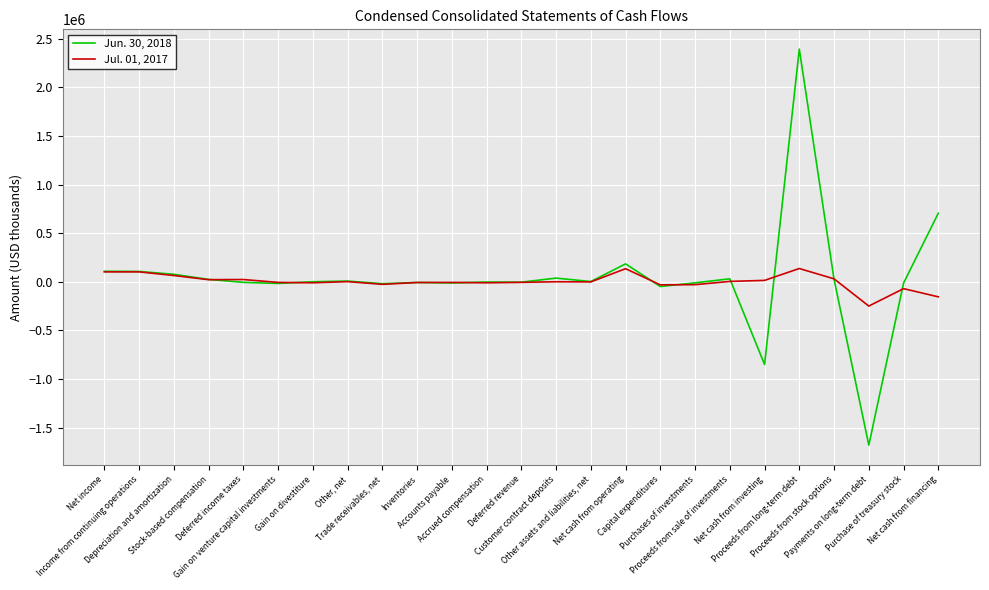

List the labels in order of Jul. 01, 2017 value, smallest first.

Payments on long-term debt, Net cash from financing, Purchase of treasury stock, Capital expenditures, Purchases of investments, Trade receivables, net, Accrued compensation, Gain on divestiture, Inventories, Accounts payable, Gain on venture capital investments, Deferred revenue, Other assets and liabilities, net, Customer contract deposits, Other, net, Proceeds from sale of investments, Net cash from investing, Stock-based compensation, Deferred income taxes, Proceeds from stock options, Depreciation and amortization, Net income, Income from continuing operations, Net cash from operating, Proceeds from long-term debt